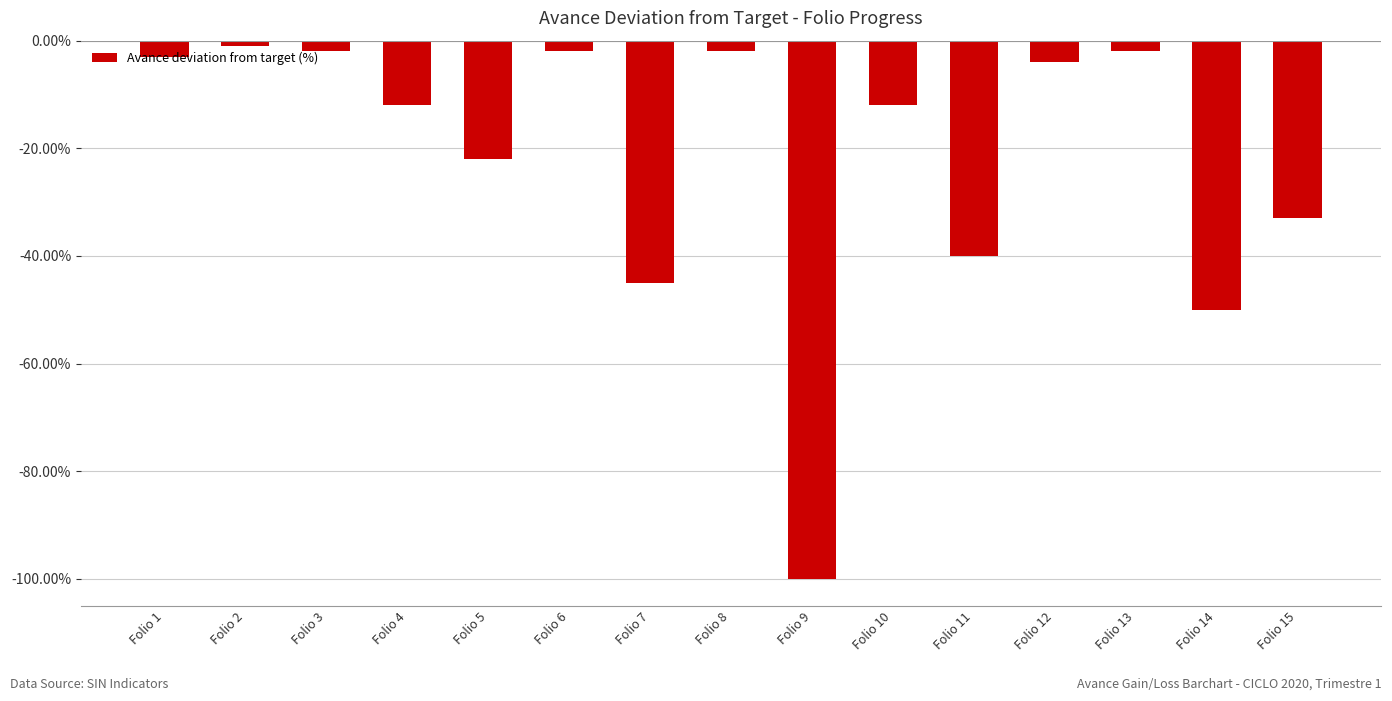

Does the chart contain stacked bars?

No